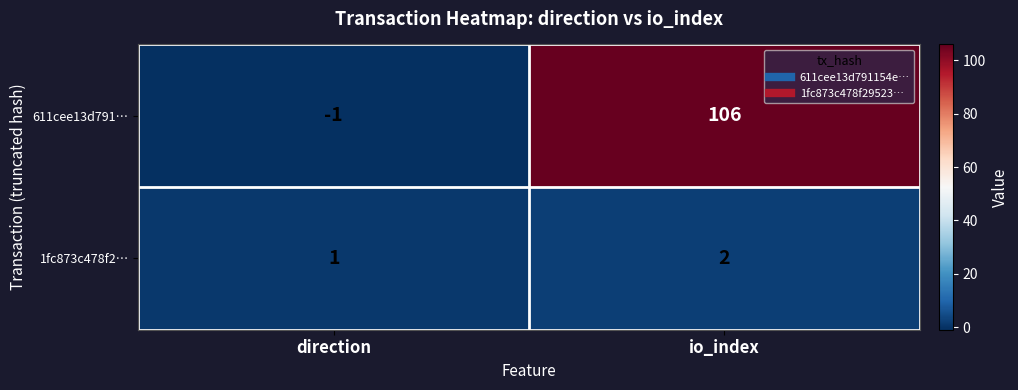

At which label is 611cee13d791… closest to 52?

direction